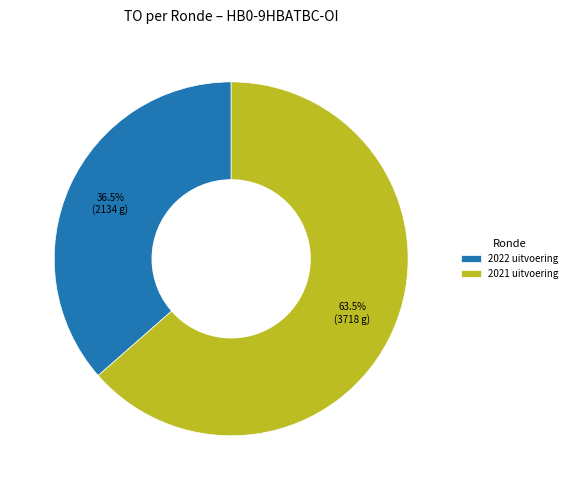

What is the largest slice in the pie chart?

2021 uitvoering